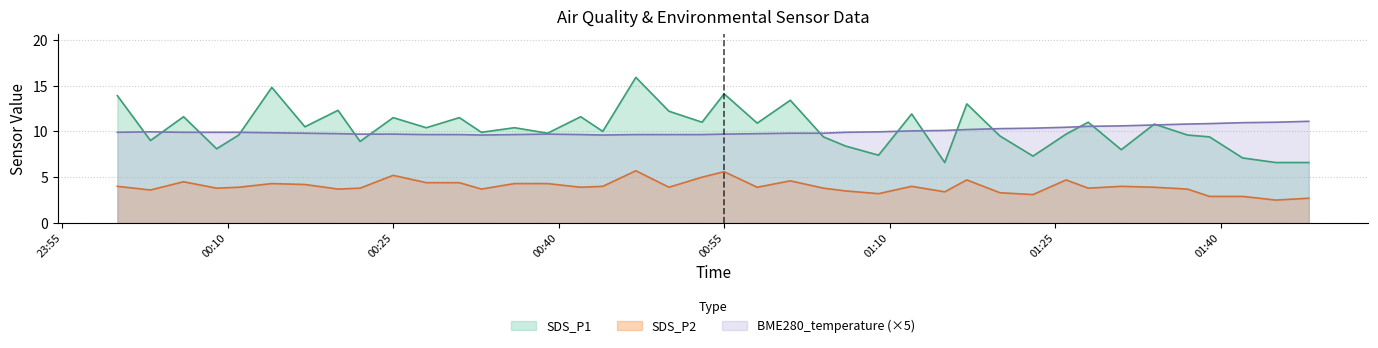

Rank the series by their maximum value, from lowest to highest.

SDS_P2, BME280_temperature (×5), SDS_P1